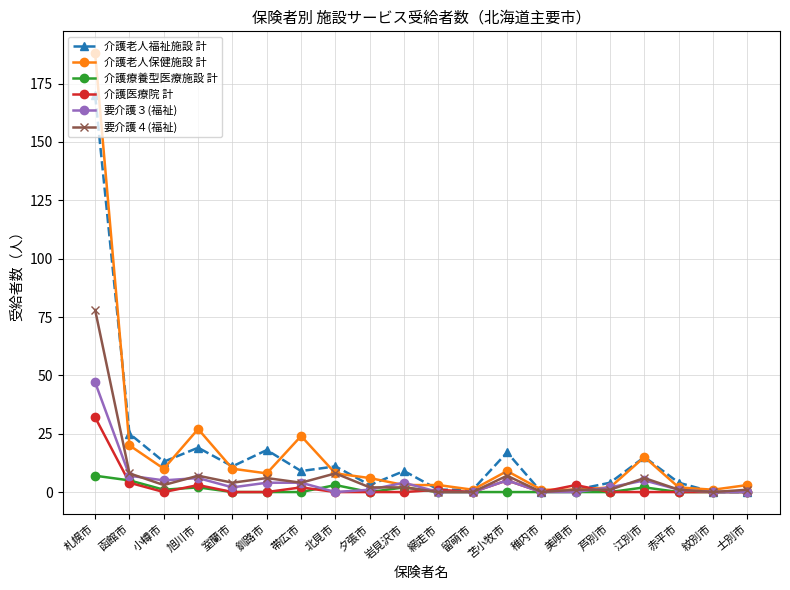

Rank the series by their maximum value, from lowest to highest.

介護療養型医療施設 計, 介護医療院 計, 要介護３(福祉), 要介護４(福祉), 介護老人福祉施設 計, 介護老人保健施設 計